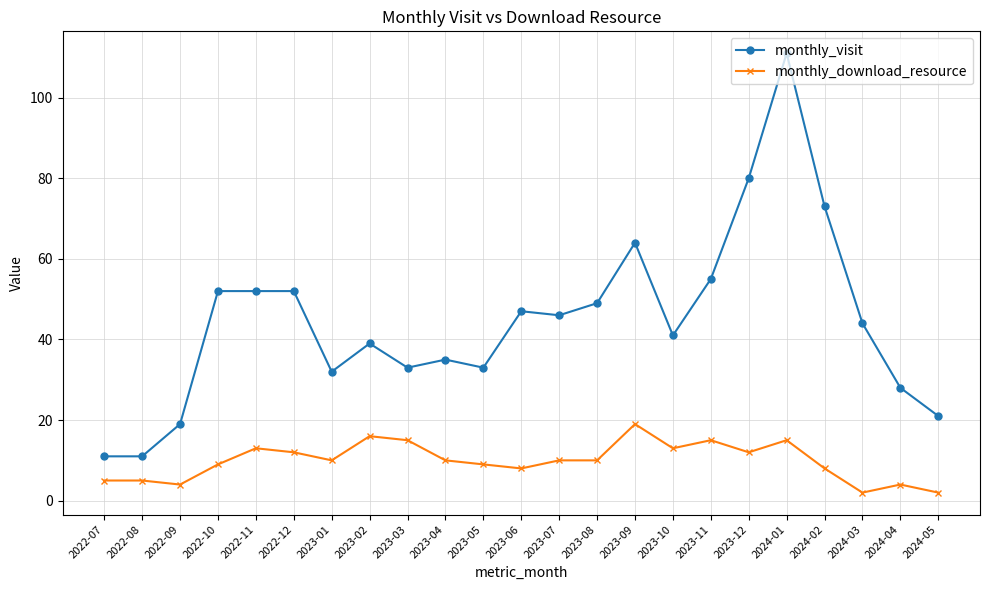

List the series in order of their overall mean, highest first.

monthly_visit, monthly_download_resource